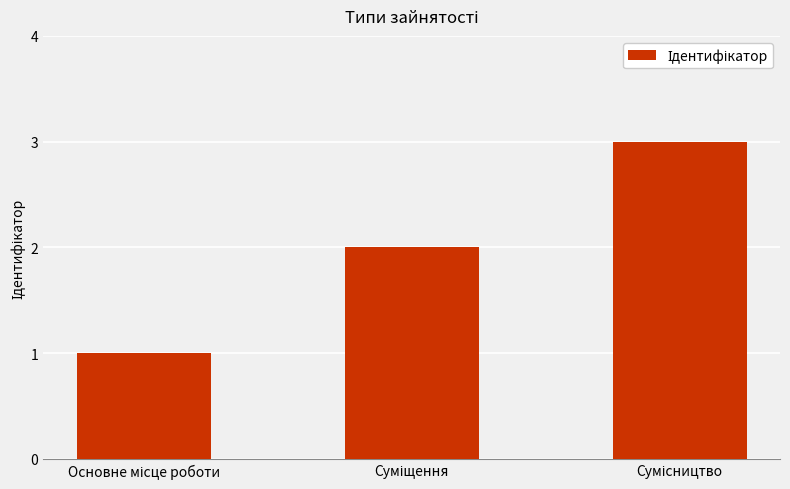

What is the greatest value displayed?

3